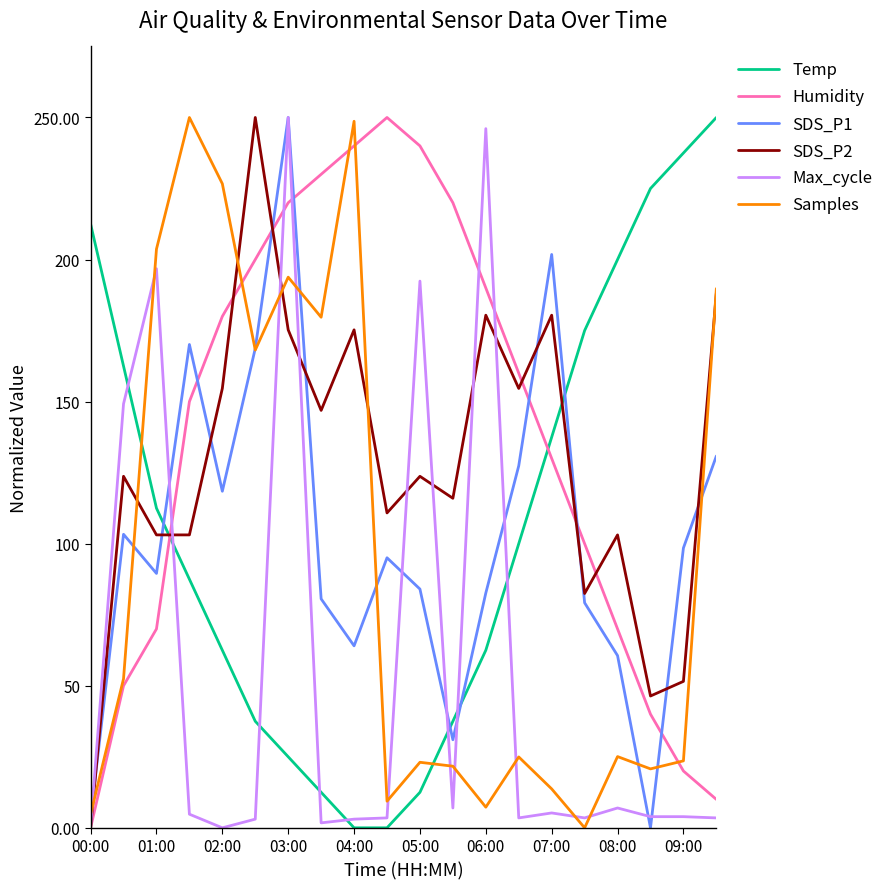

After their last crossing, which series has the higher values: Samples or Temp?

Temp